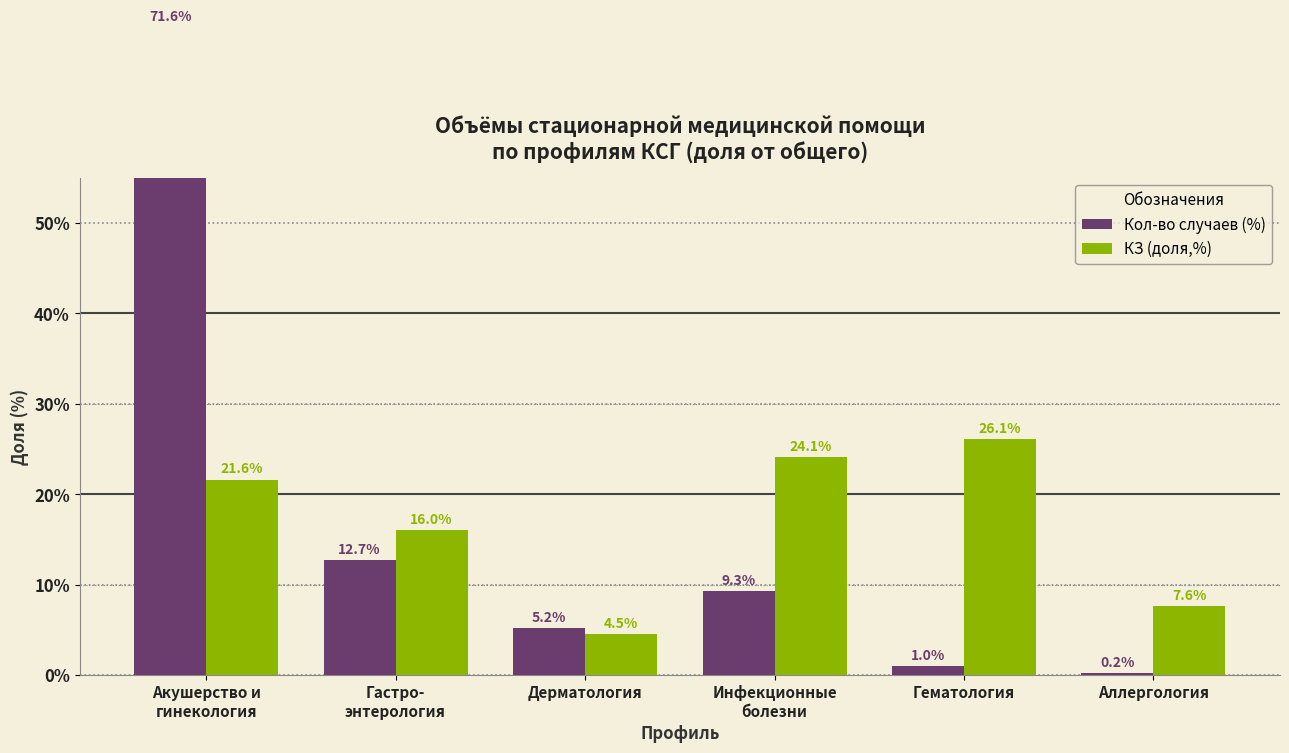

Reading left to right, transcribe all the data shown in this chart.

Кол-во случаев (%): 71.6	12.7	5.2	9.3	1.0	0.2
КЗ (доля,%): 21.6	16.0	4.5	24.1	26.1	7.6